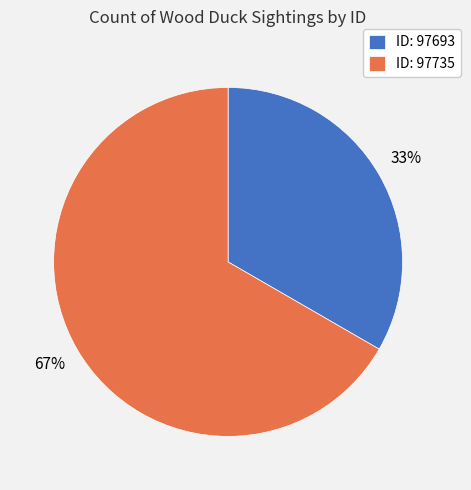

Which category has the biggest portion of the pie?

ID: 97735